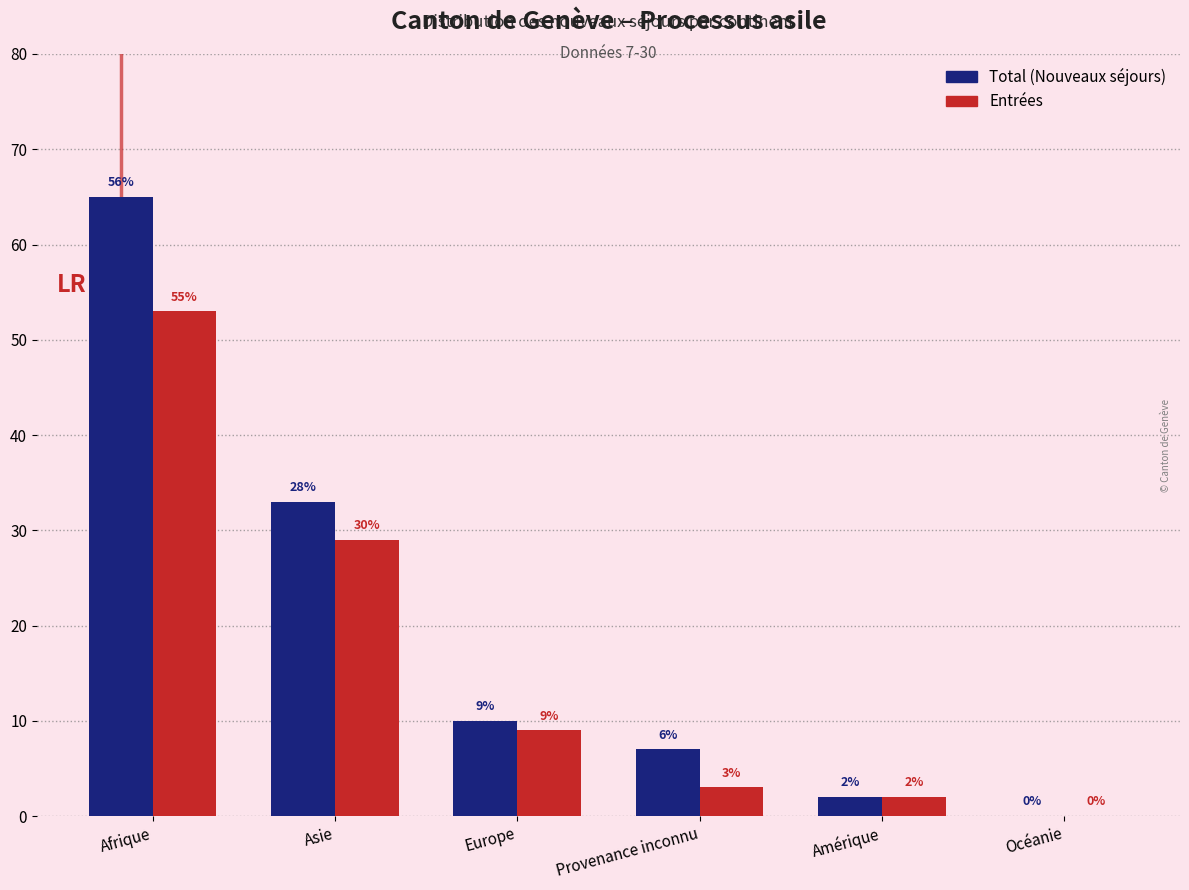

Reading right to left, transcribe all the data shown in this chart.

Total (Nouveaux séjours): Océanie=0	Amérique=2	Provenance inconnu=7	Europe=10	Asie=33	Afrique=65
Entrées: Océanie=0	Amérique=2	Provenance inconnu=3	Europe=9	Asie=29	Afrique=53